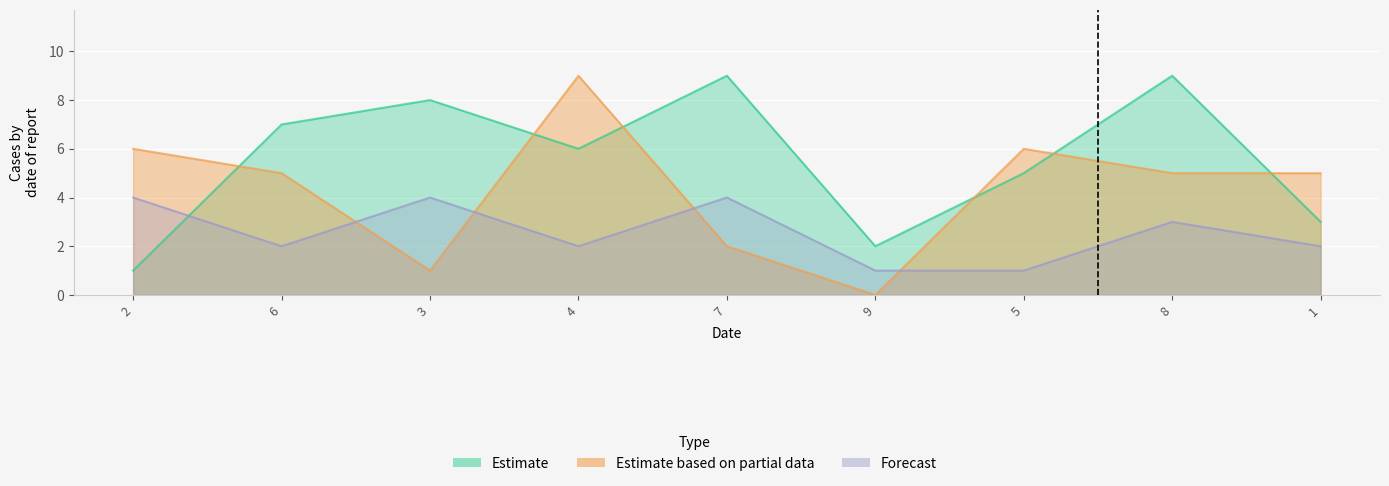

Reading left to right, extract all data points from this chart.

Estimate: 1	7	8	6	9	2	5	9	3
Estimate based on partial data: 6	5	1	9	2	0	6	5	5
Forecast: 4	2	4	2	4	1	1	3	2